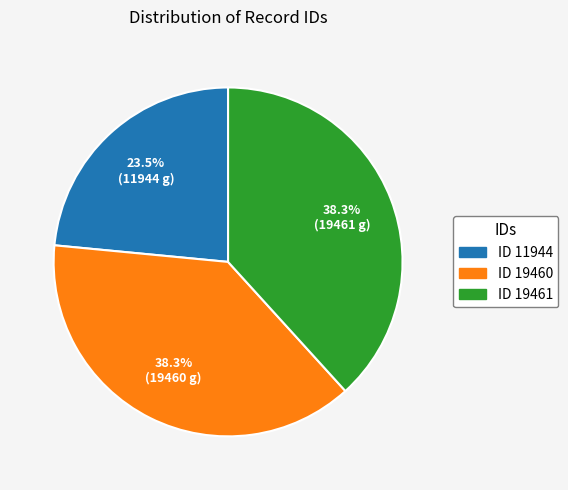

Is there a majority slice in this chart?

No